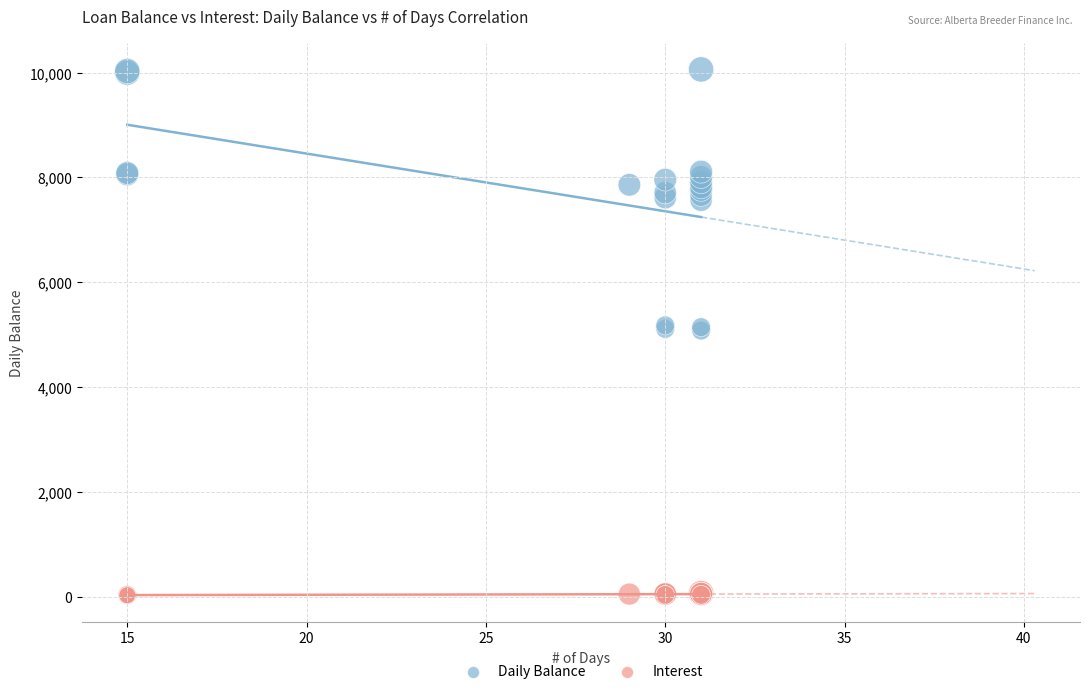

Which series has the widest spread of Y values?

Daily Balance